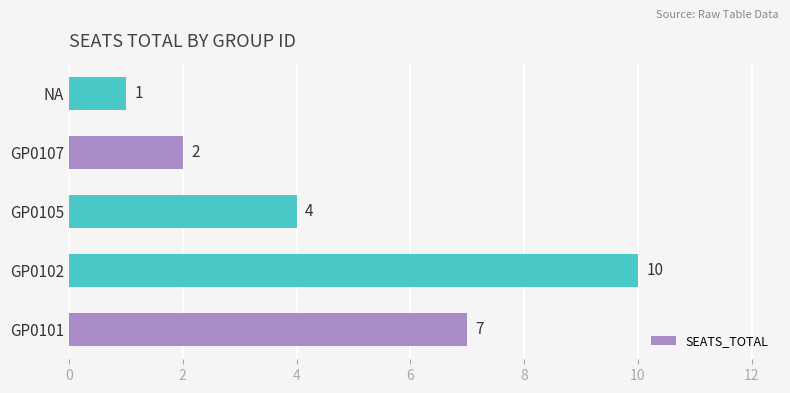

The chart shows a value of 7 at GP0101. True or false?

True